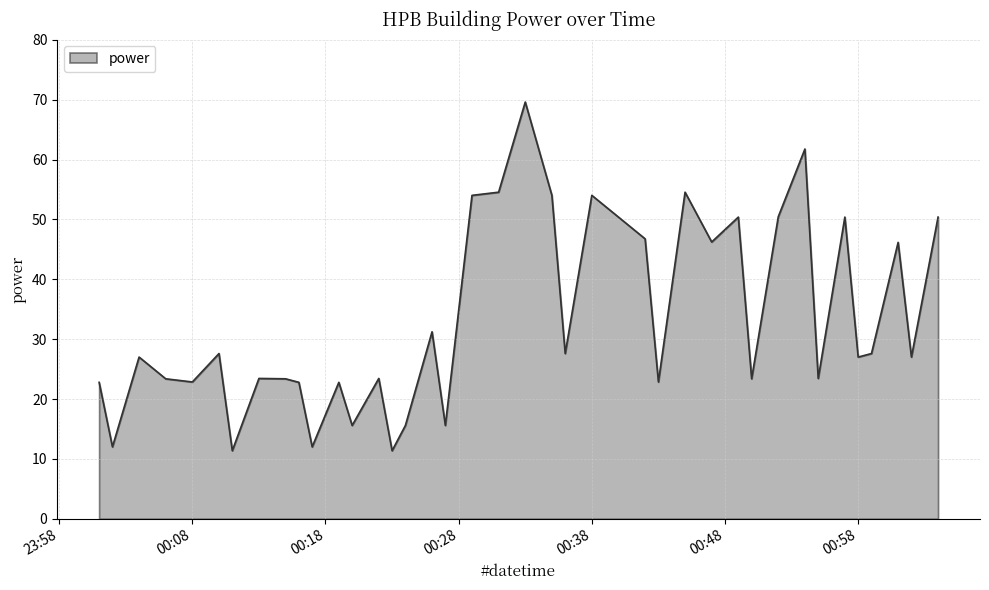

Does the chart have visible grid lines?

Yes